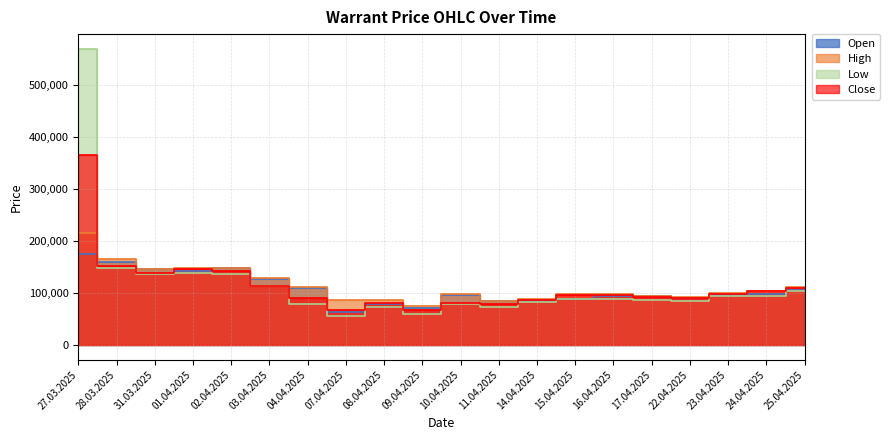

True or false: High and Low intersect in this chart.

True